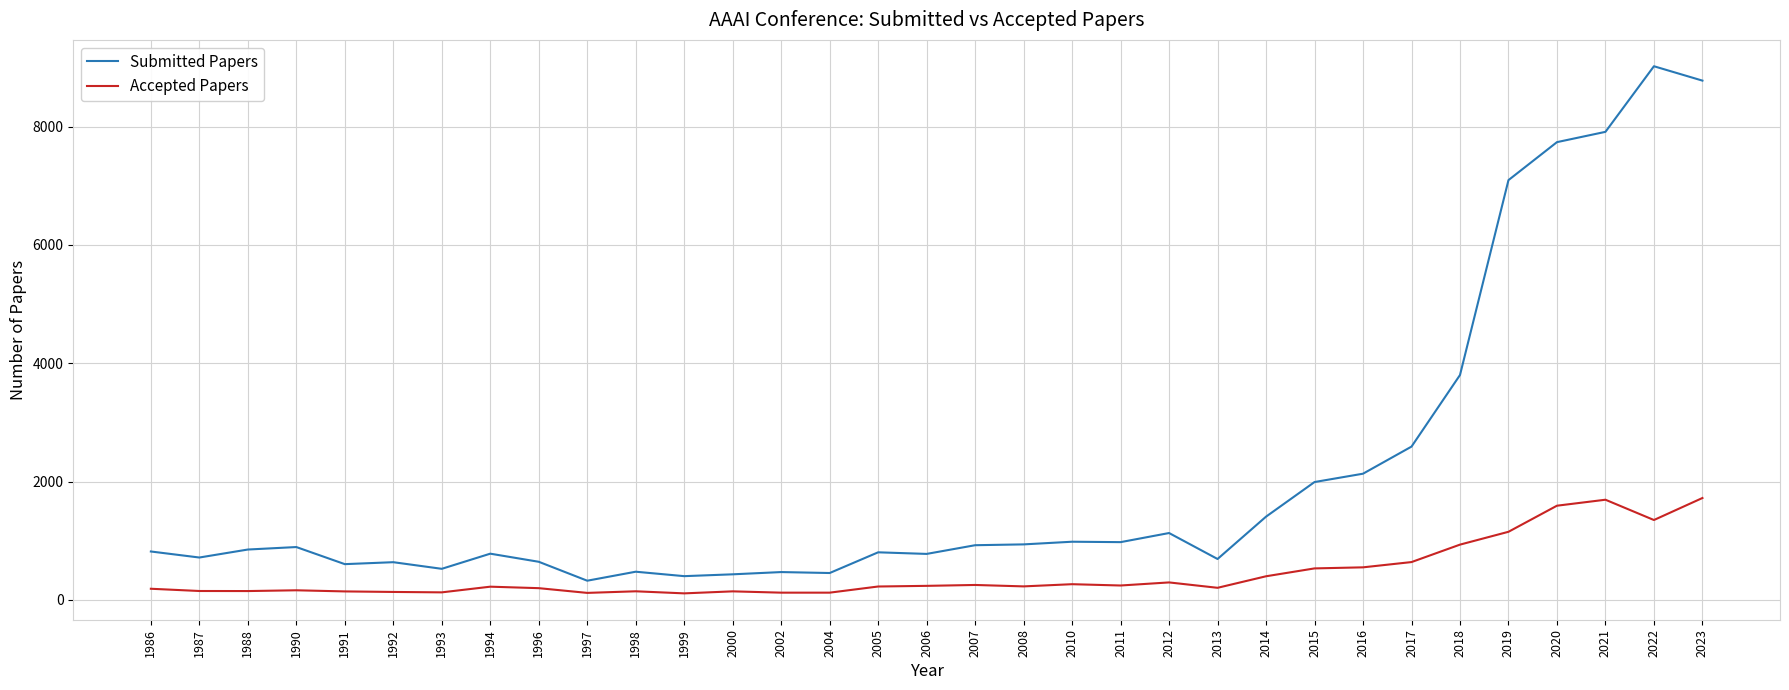

What is the total value across all series at 1999?

509